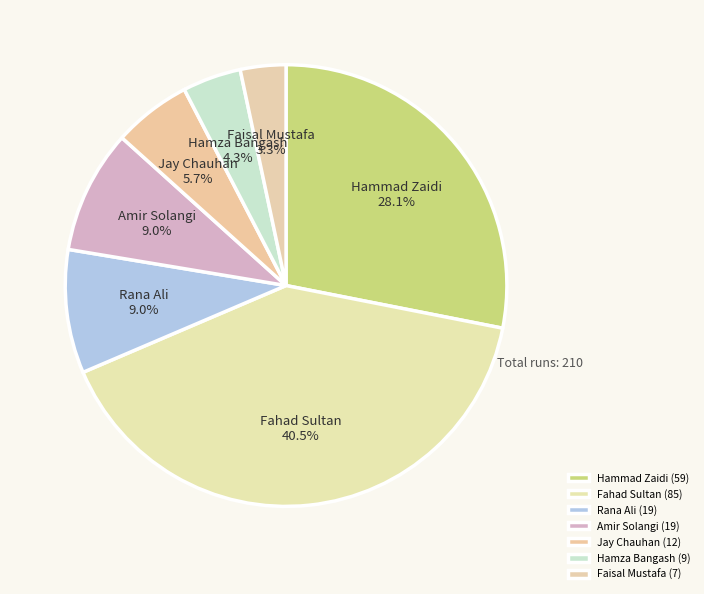

What percentage is the Hamza Bangash slice, to the nearest percent?

4%